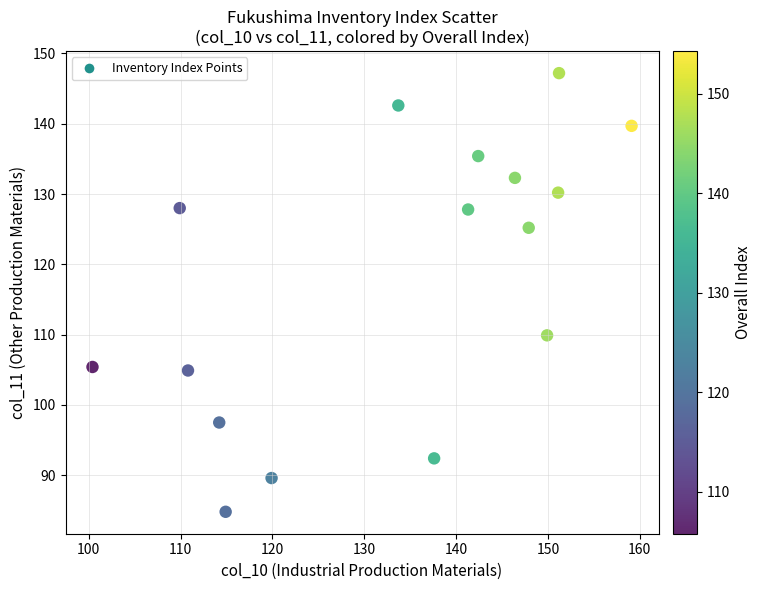

What Y value in the scatter plot is closest to 116?

109.9